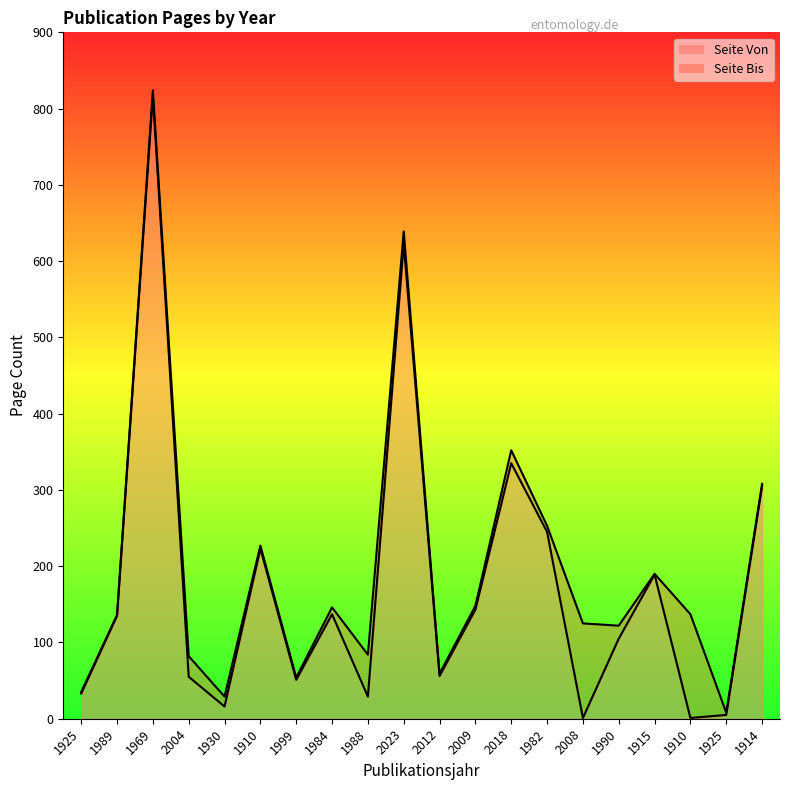

Which label corresponds to the smallest value in the chart?

2008